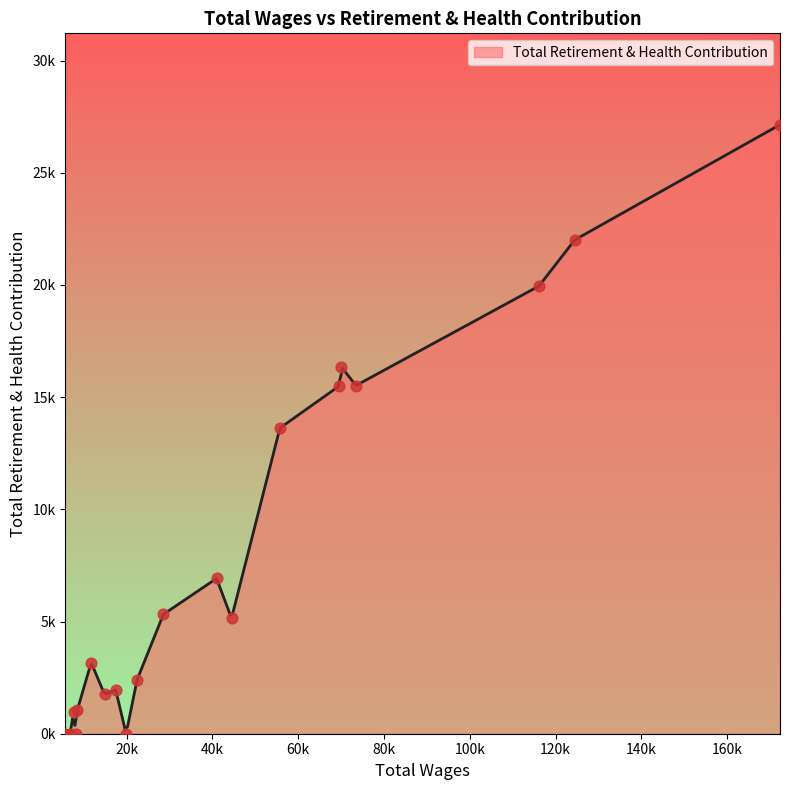

What is the change in value from 0 to 10?

-24740